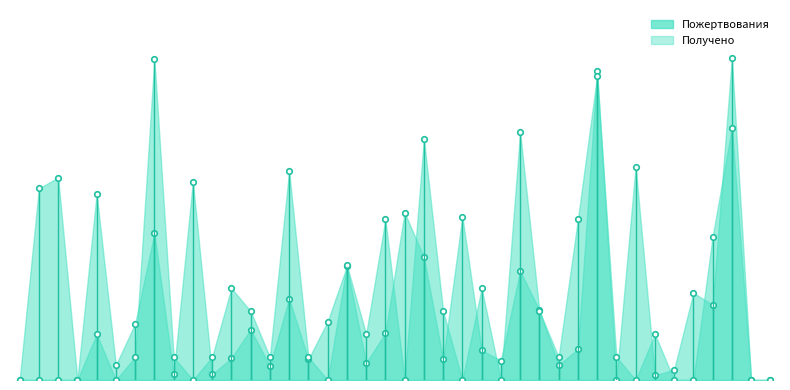

Which series has the widest spread of values?

Пожертвования markers